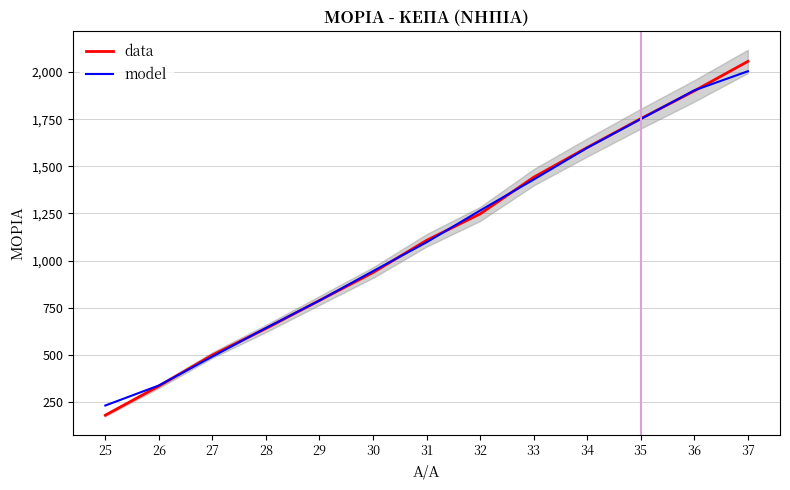

What are all the series names shown in the legend?

data, model